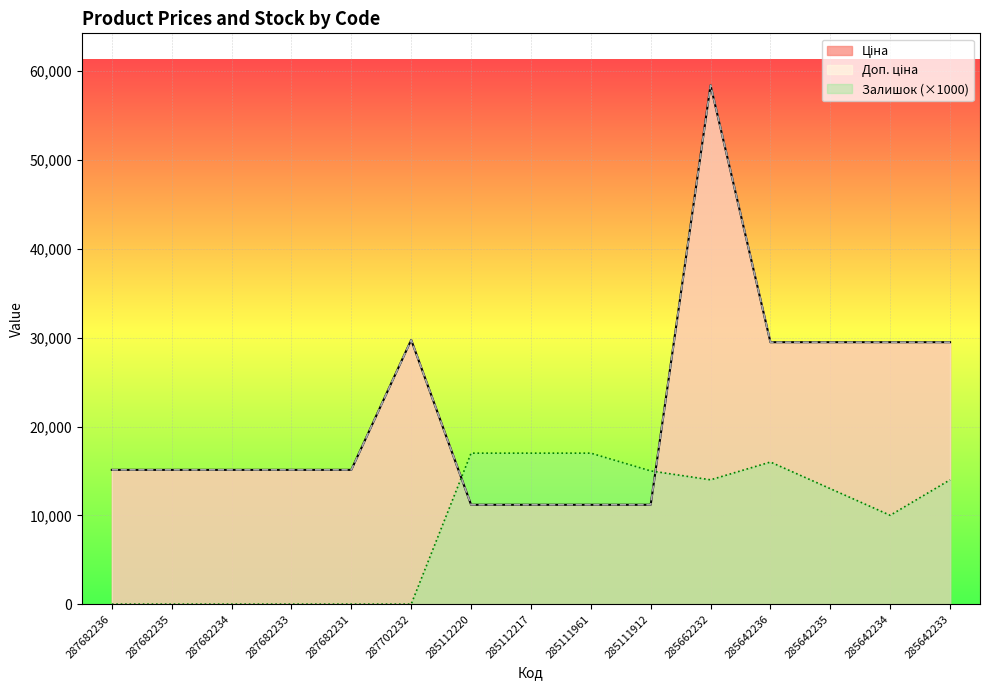

Reading right to left, what are all the values shown in this chart?

Ціна: 285642233=29491.5	285642234=29491.5	285642235=29491.5	285642236=29491.5	285662232=58426.5	285111912=11188.2	285111961=11188.2	285112217=11188.2	285112220=11188.2	287702232=29747.2	287682231=15120.0	287682233=15120.0	287682234=15120.0	287682235=15120.0	287682236=15120.0
Доп. ціна: 285642233=29491.5	285642234=29491.5	285642235=29491.5	285642236=29491.5	285662232=58426.5	285111912=11188.2	285111961=11188.2	285112217=11188.2	285112220=11188.2	287702232=29747.2	287682231=15120.0	287682233=15120.0	287682234=15120.0	287682235=15120.0	287682236=15120.0
Залишок: 285642233=14000.0	285642234=10000.0	285642235=13000.0	285642236=16000.0	285662232=14000.0	285111912=15000.0	285111961=17000.0	285112217=17000.0	285112220=17000.0	287702232=0.0	287682231=0.0	287682233=0.0	287682234=0.0	287682235=0.0	287682236=0.0